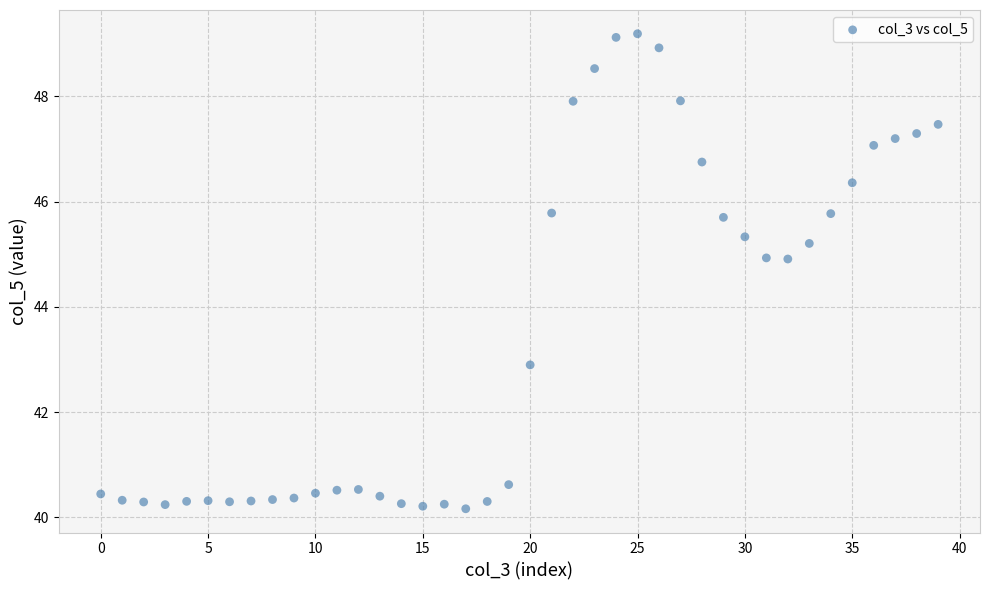

What is the range of Y values (max minus min)?

9.0